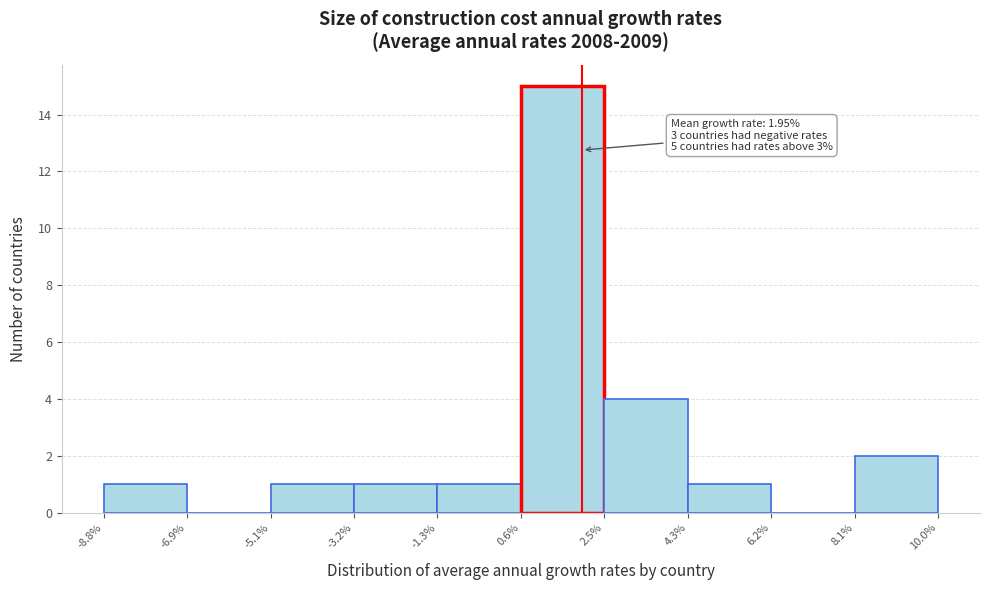

Which range on the x-axis has the tallest bar?

0.6% to 2.5%